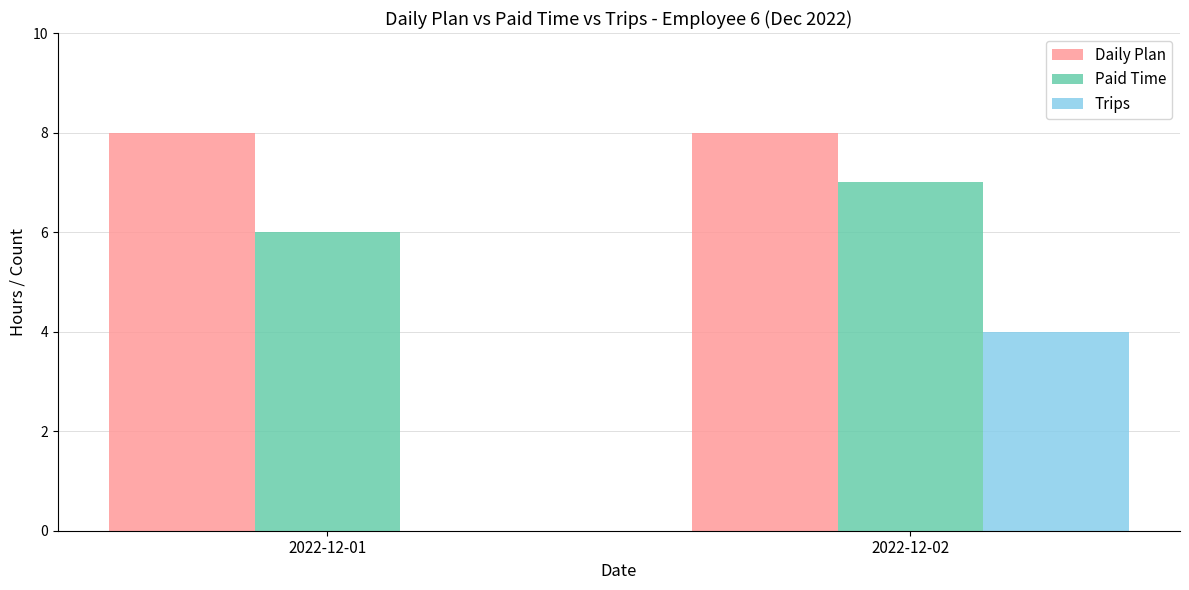

What is the total value across all series at 2022-12-01?

14